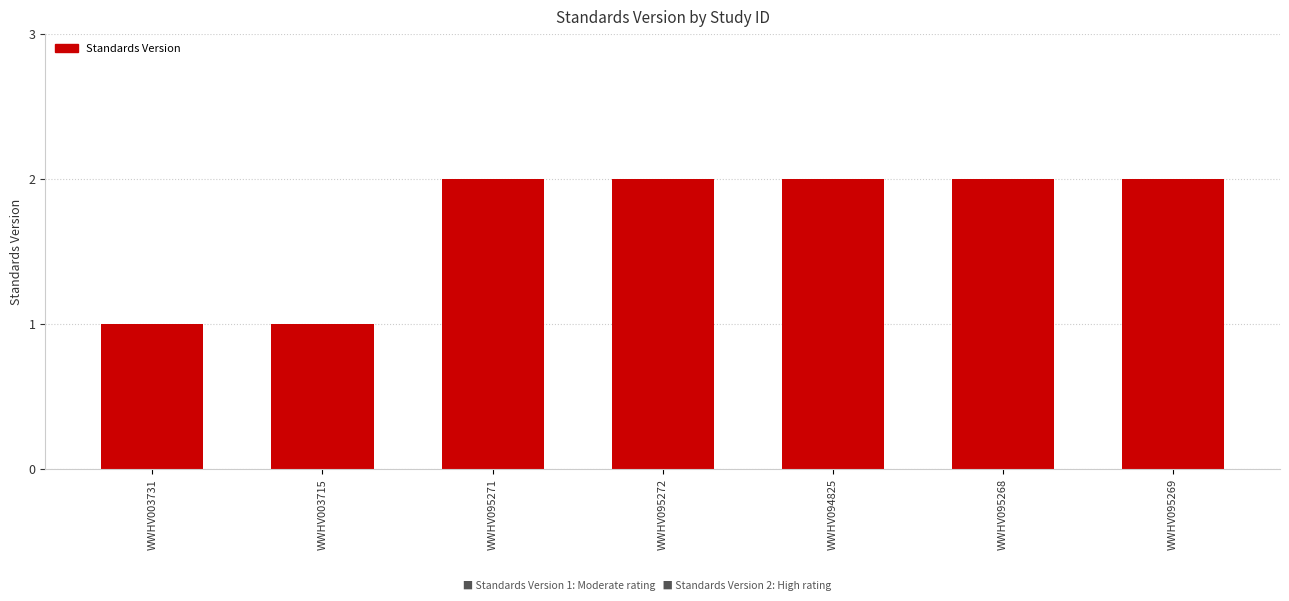

Are the bars horizontal?

No